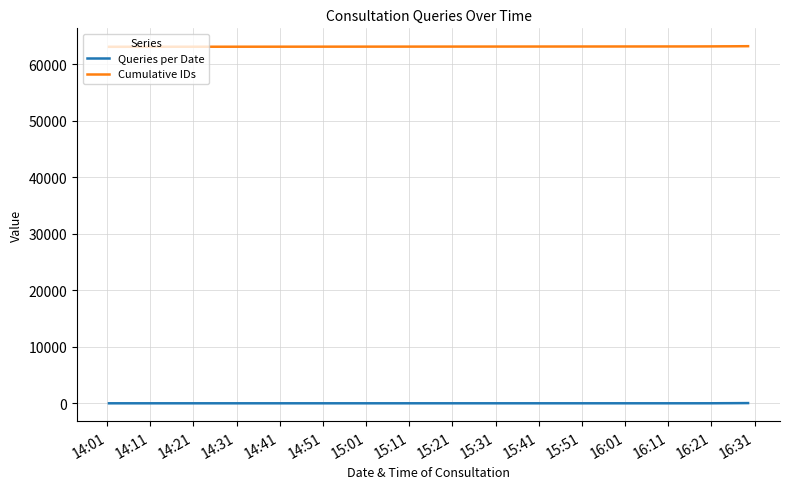

List the series in order of their peak value, lowest first.

Queries per Date, Cumulative IDs